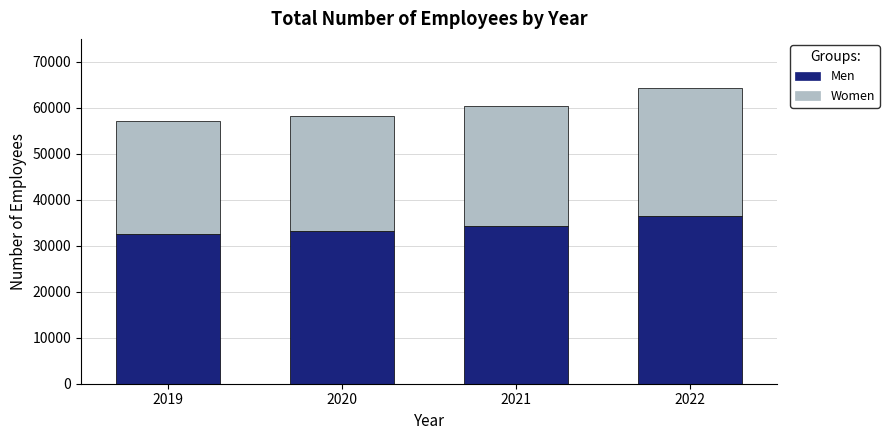

Rank the categories by Men value from highest to lowest.

2022, 2021, 2020, 2019